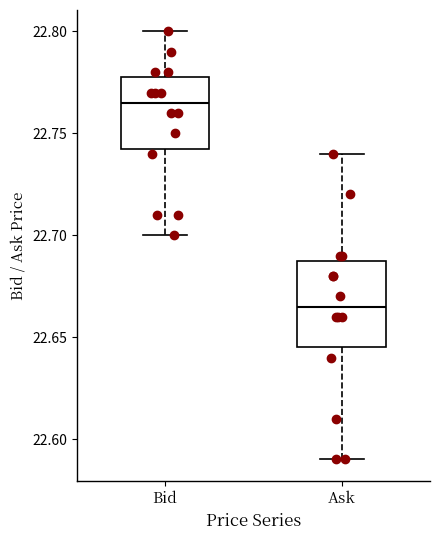

Reading left to right, transcribe this box plot: for each box, give where its median line is, the range the box spans, and where its two whiskers end, as read against the y-axis. The values are not printed on the chart, so give them approximately, as read against the axis.

Bid: median 22.765, box 22.745 to 22.780, whiskers 22.700 to 22.800
Ask: median 22.665, box 22.645 to 22.690, whiskers 22.590 to 22.740